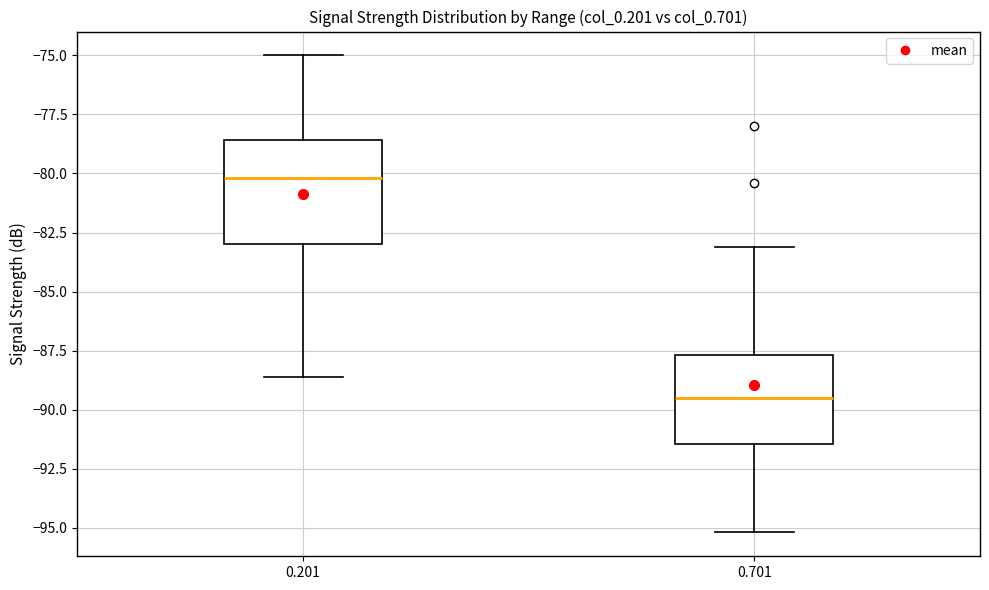

Which box's median line is the highest?

0.201